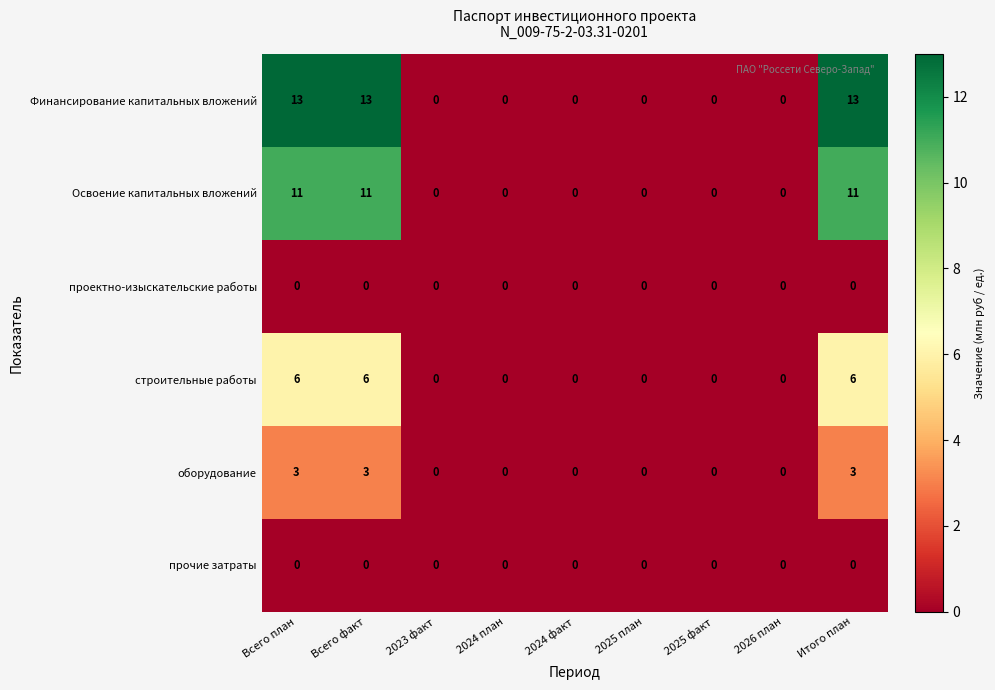

Which series has the largest total across all categories?

Финансирование капитальных вложений